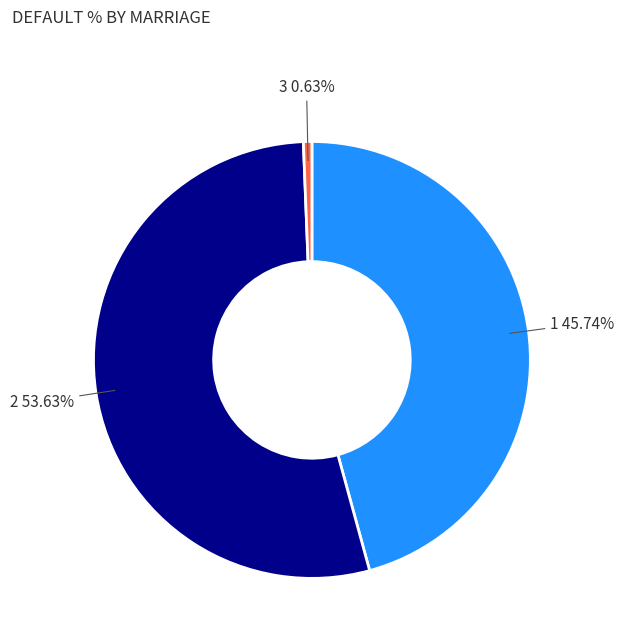

Is the sum of 3 and 2 greater than half?

Yes